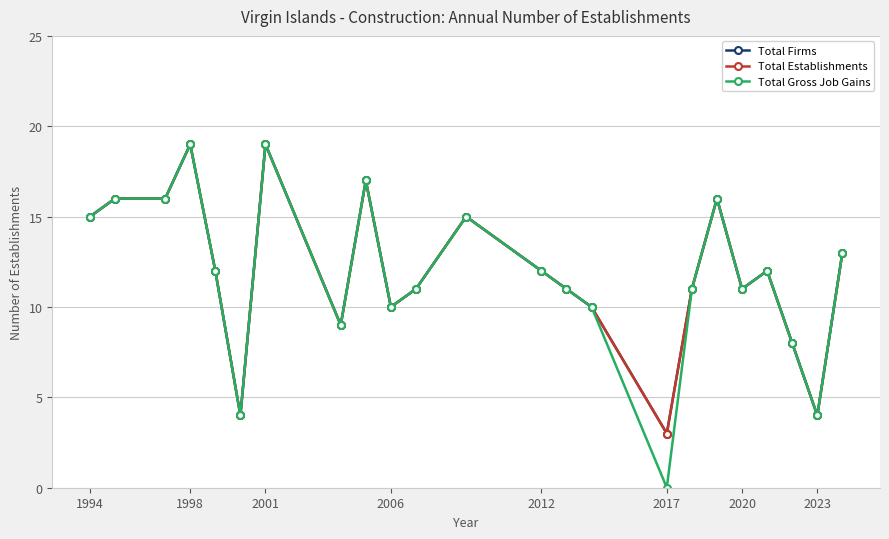

How many lines are shown in the chart?

3